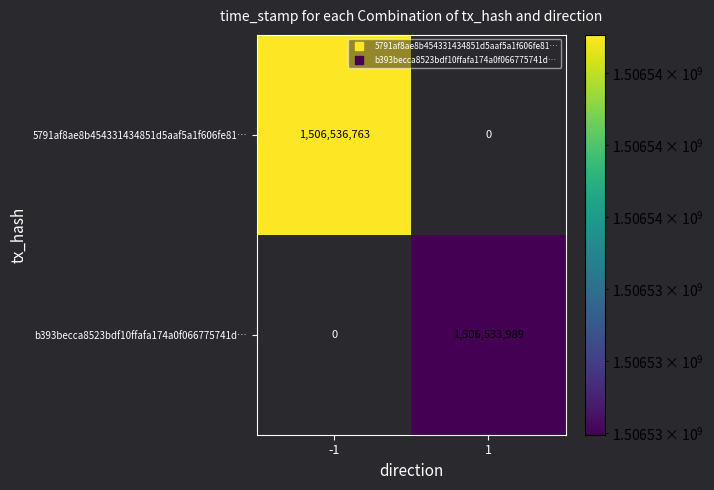

What is the sum of the 5791af8ae8b454331434851d5aaf5a1f606fe81… values at -1 and 1?

1506536763